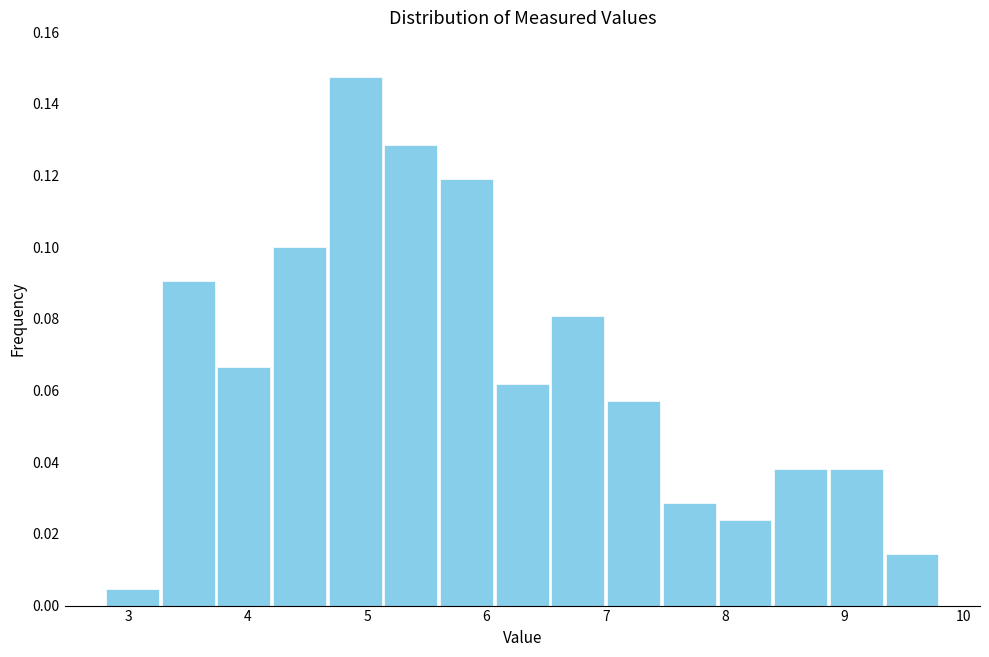

Over which range of the x-axis is the bar tallest?

4.7 to 5.1